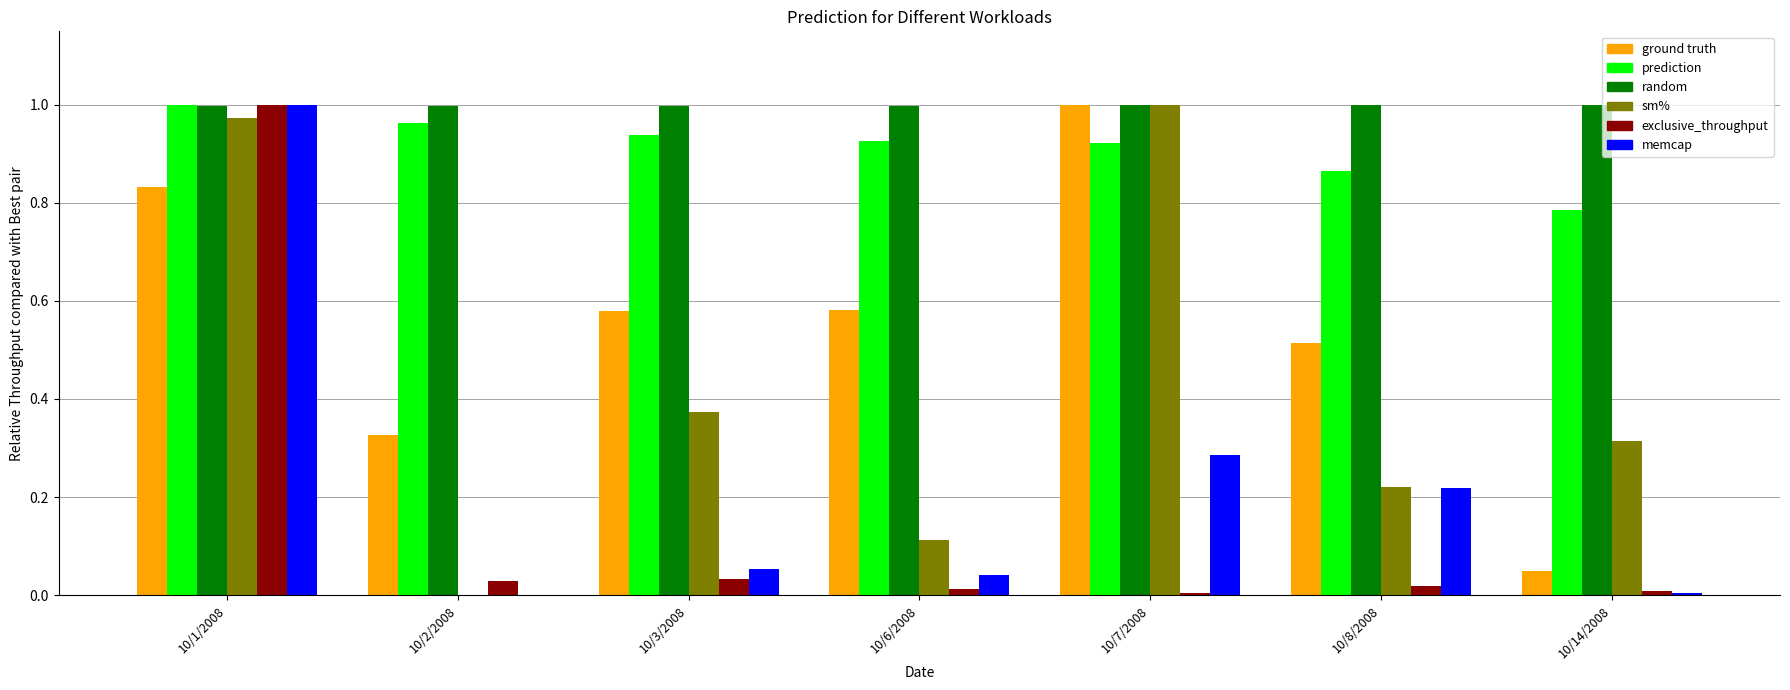

At which category is the sum across all series the highest?

10/1/2008